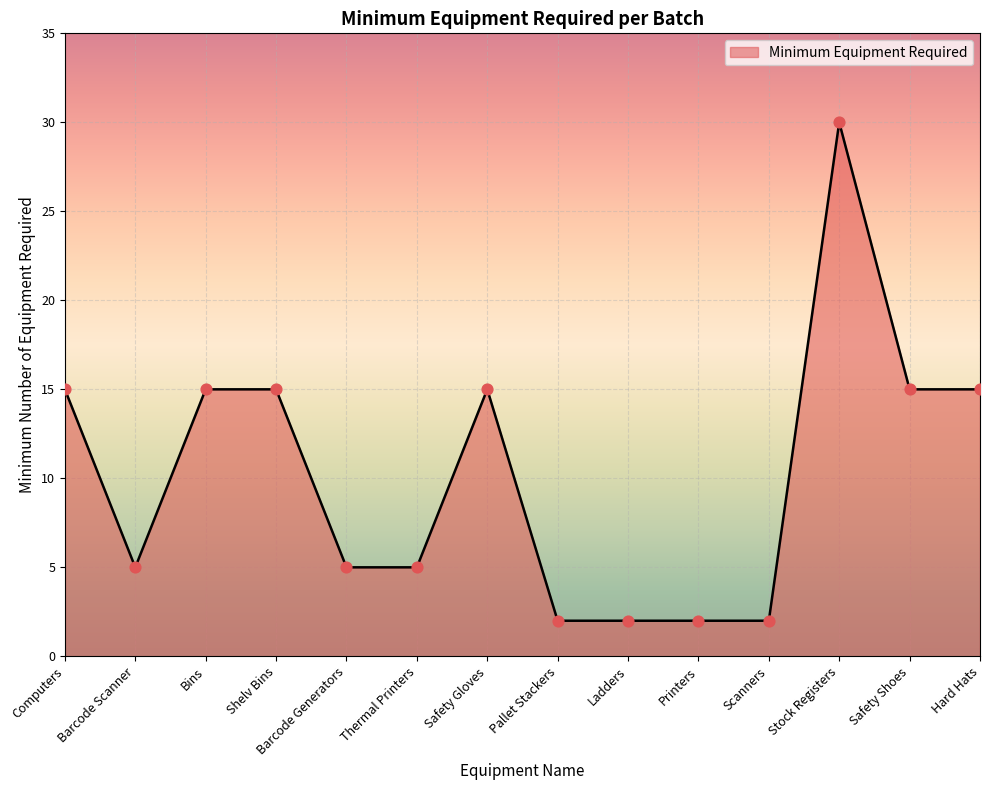

What is the change in value from Bins to Ladders?

-13